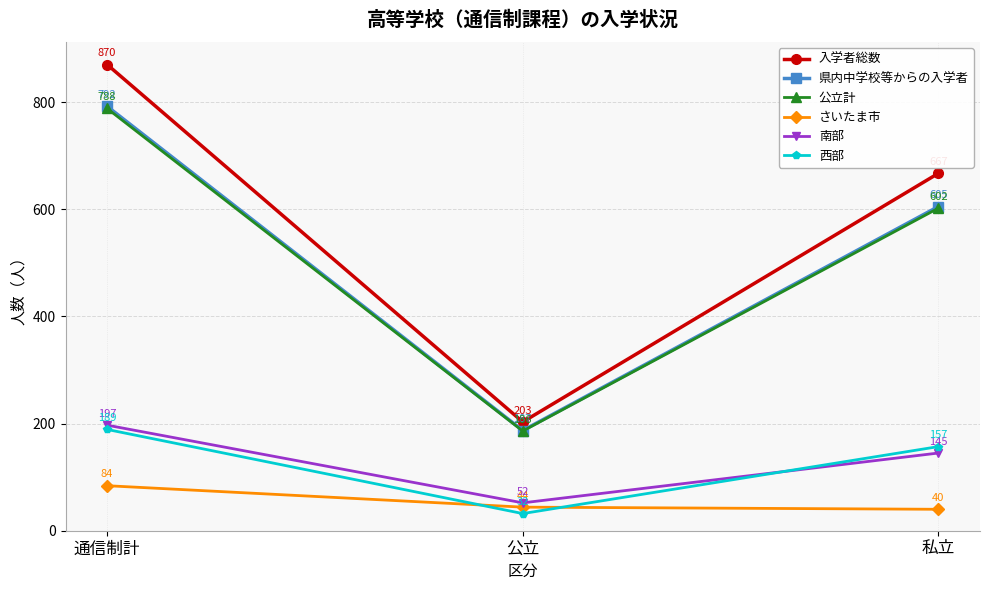

What is the label of the 2nd point from the left?

公立